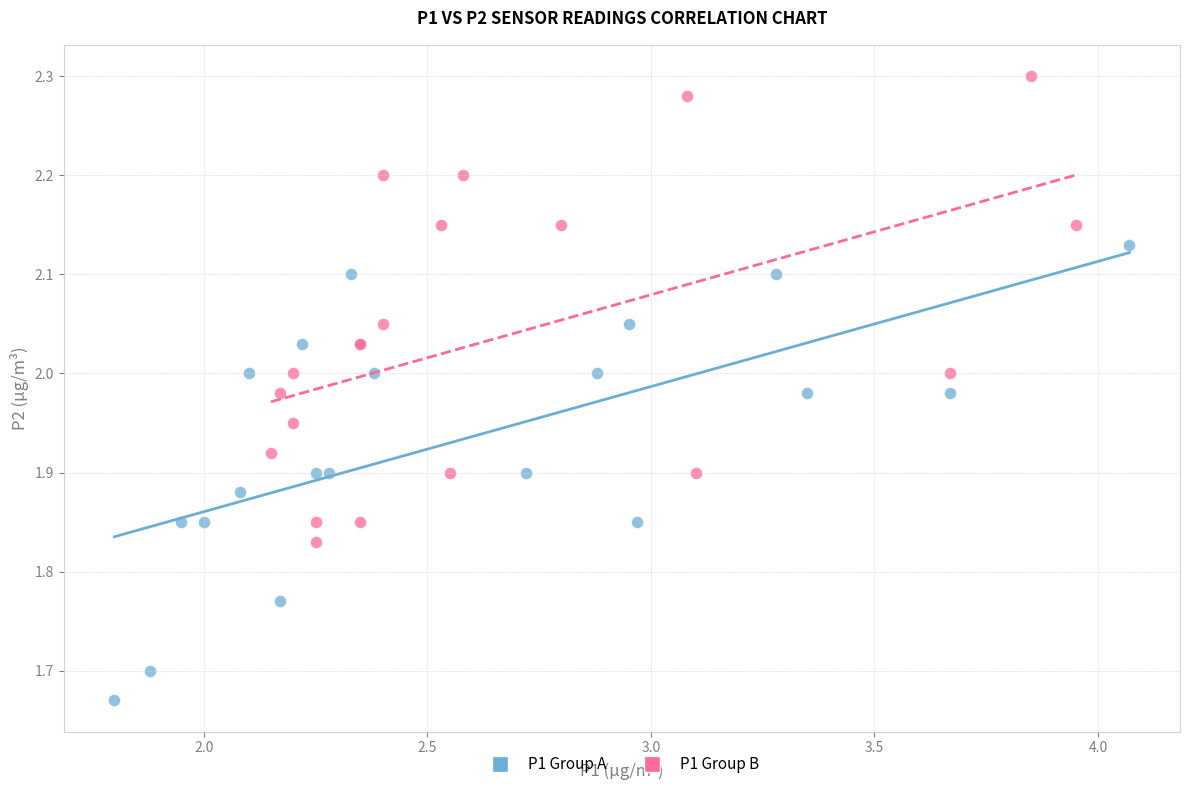

Which series reaches the maximum Y coordinate?

P1 Group B